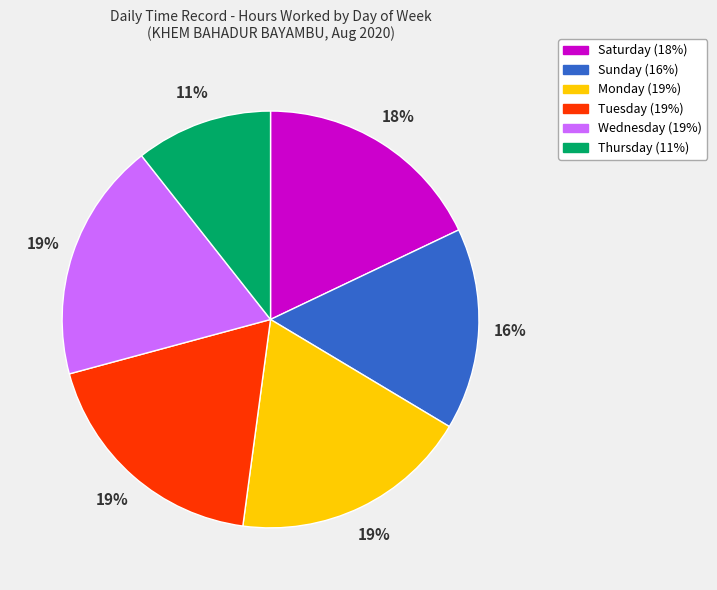

Is there a majority slice in this chart?

No